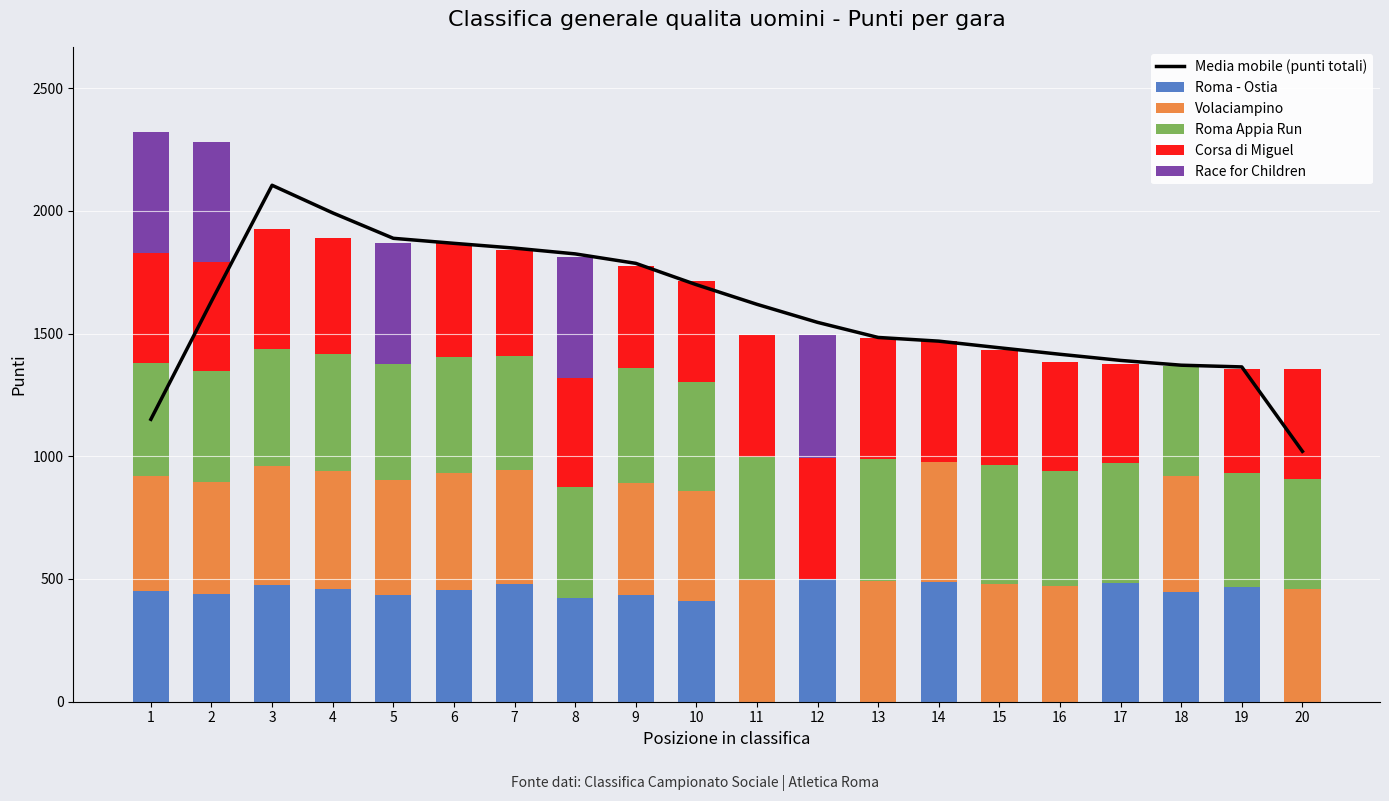

The value of Media mobile (punti totali) at 8 is 1824.5. True or false?

True